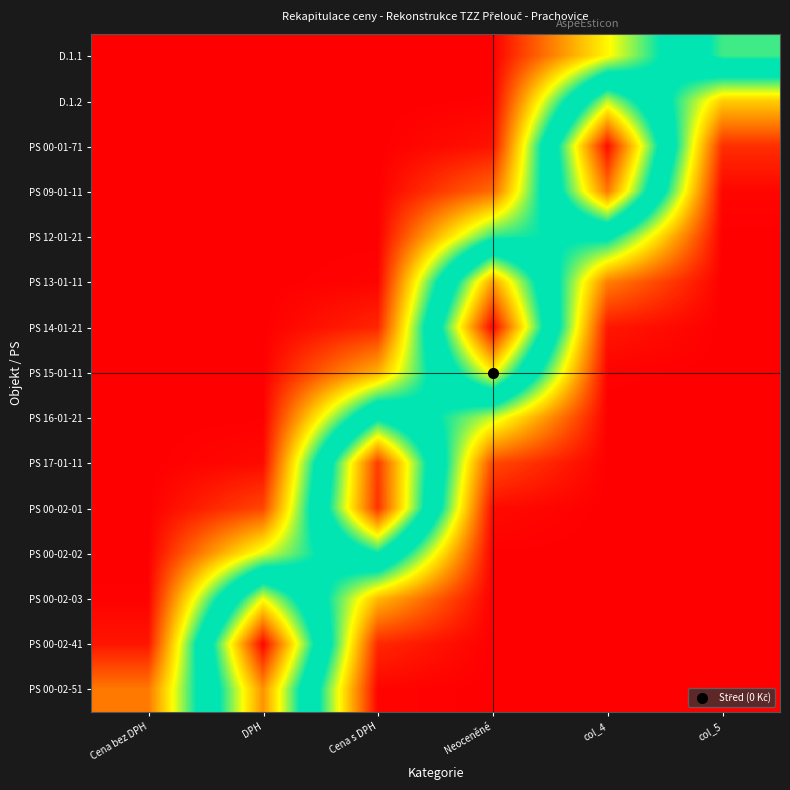

At how many categories does at least one series exceed 0?

6